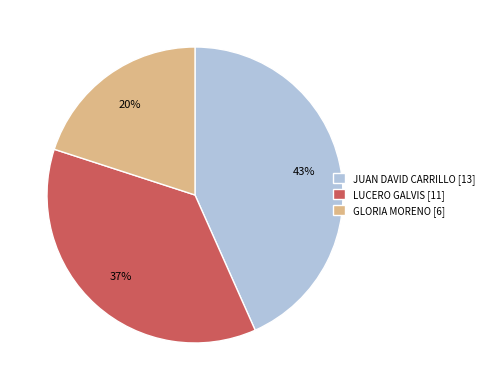

Combined, do LUCERO GALVIS [11] and JUAN DAVID CARRILLO [13] account for over 50%?

Yes